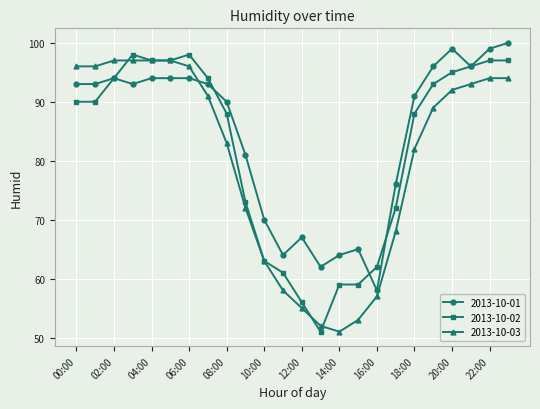

Rank the series by their average value, from highest to lowest.

2013-10-01, 2013-10-02, 2013-10-03